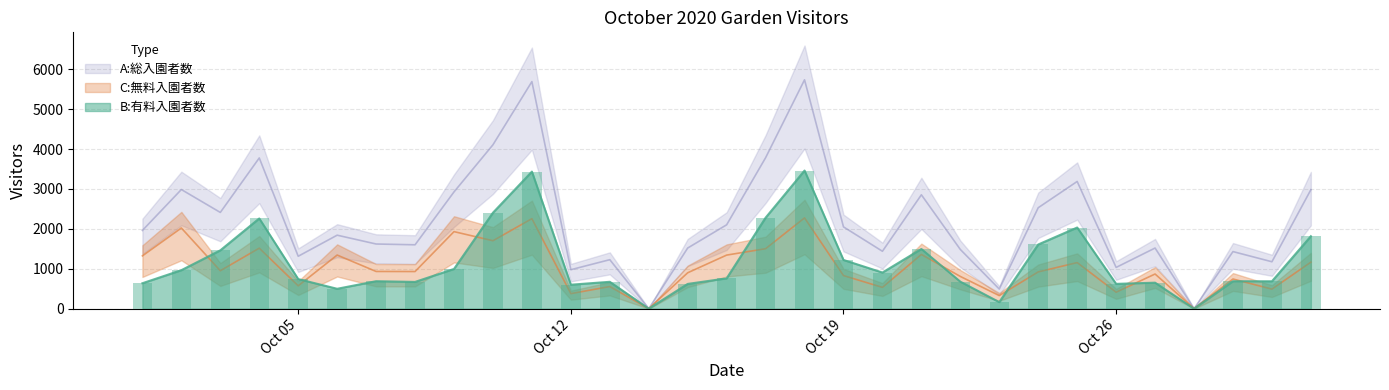

Which series has the largest range (max minus min)?

A:総入園者数